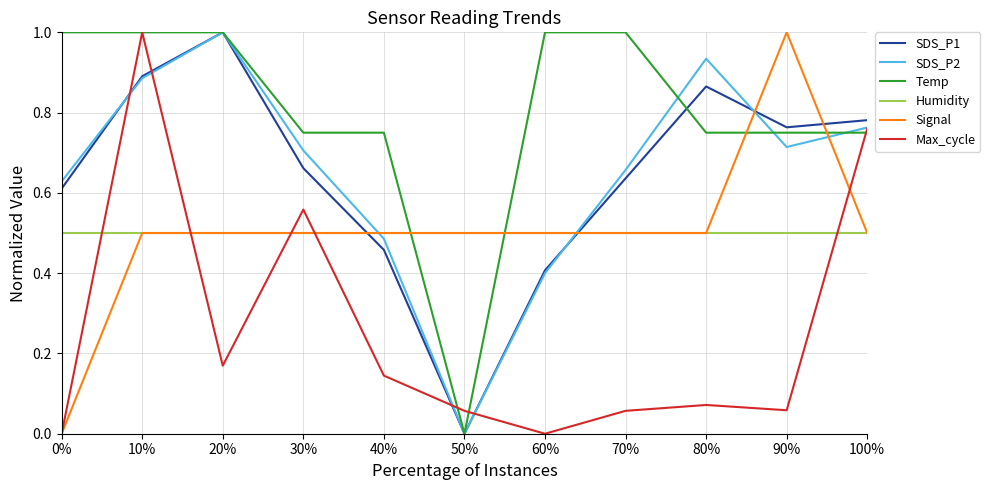

How many lines are shown in the chart?

6